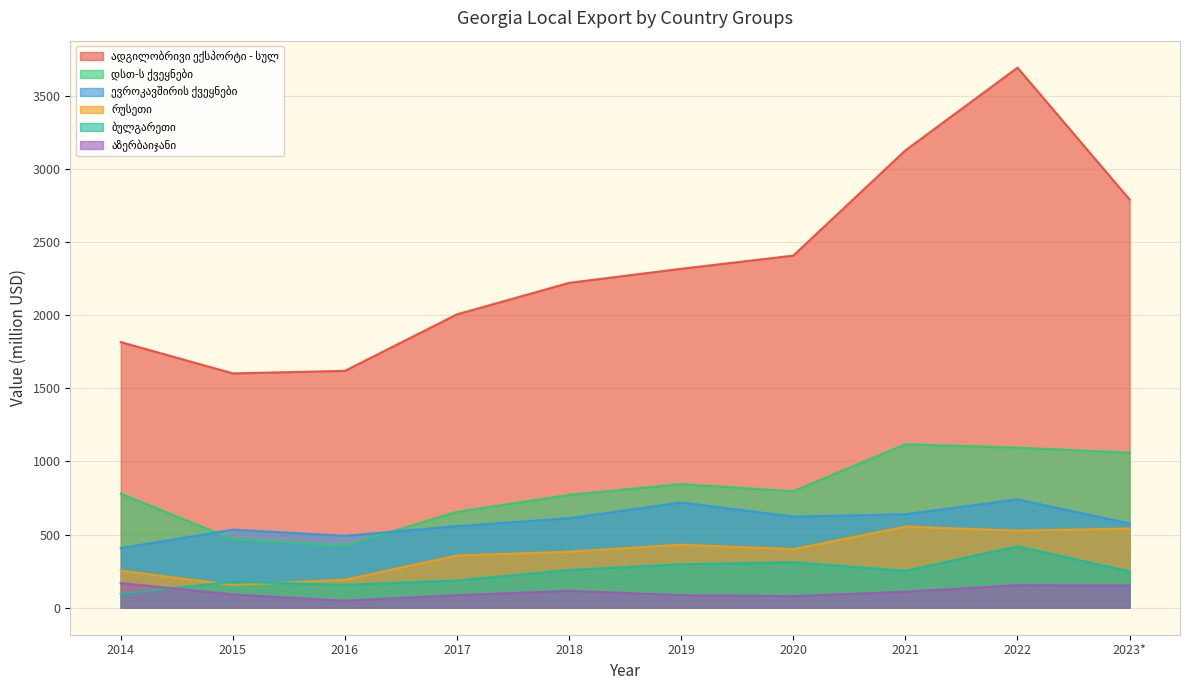

Read the დსთ-ს ქვეყნები value at 2021.

1118.1